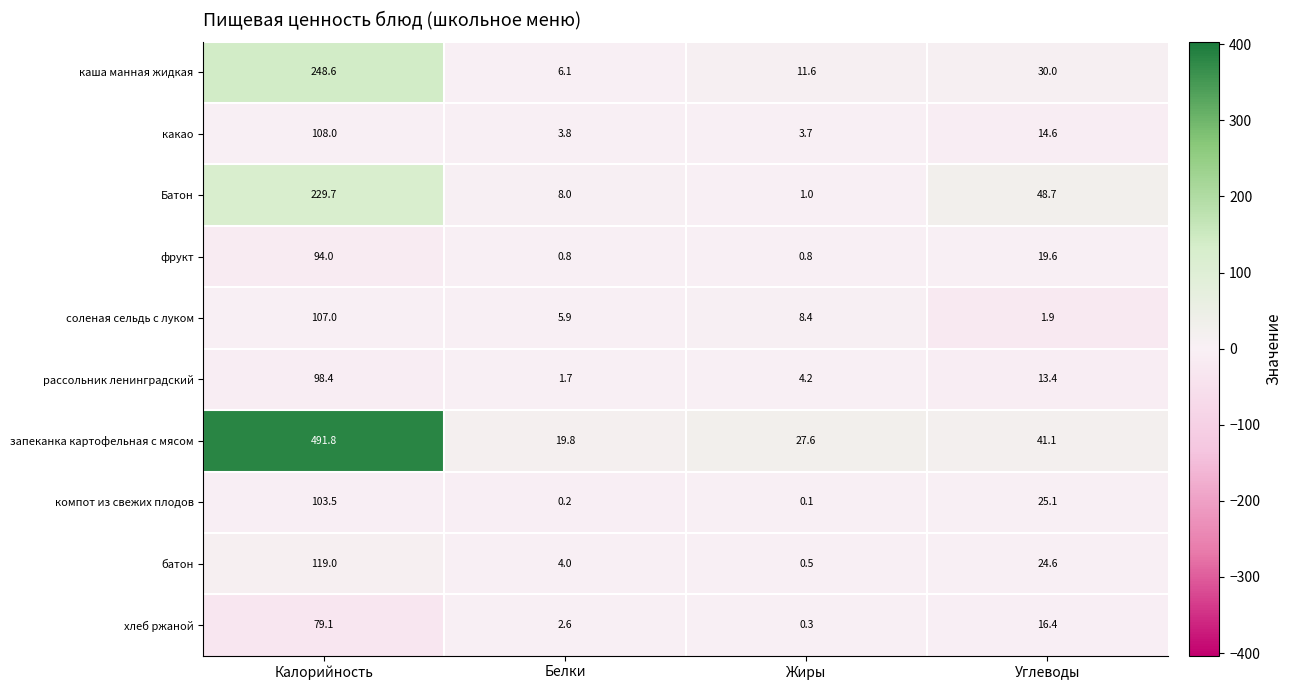

What is the minimum value for соленая сельдь с луком?

1.9